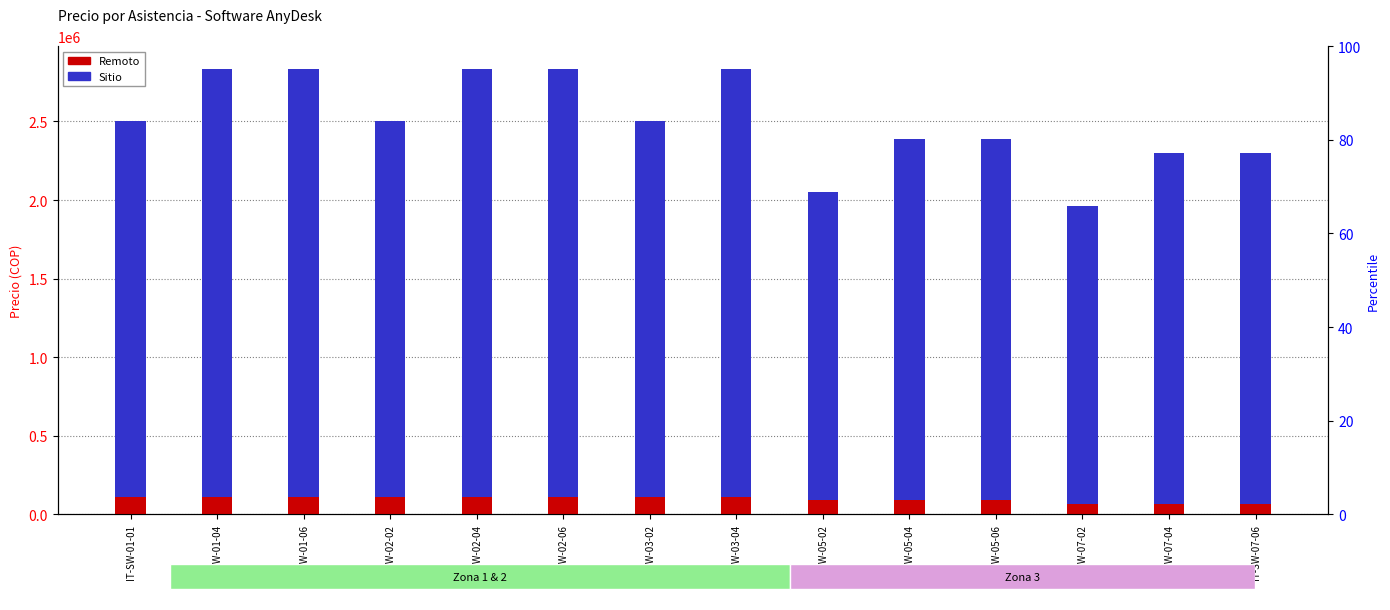

What is the sum of all Sitio values?

33730000